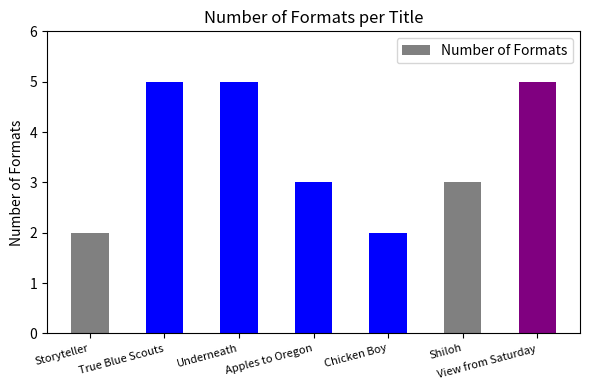

True or false: the data shows 3 at Shiloh.

True